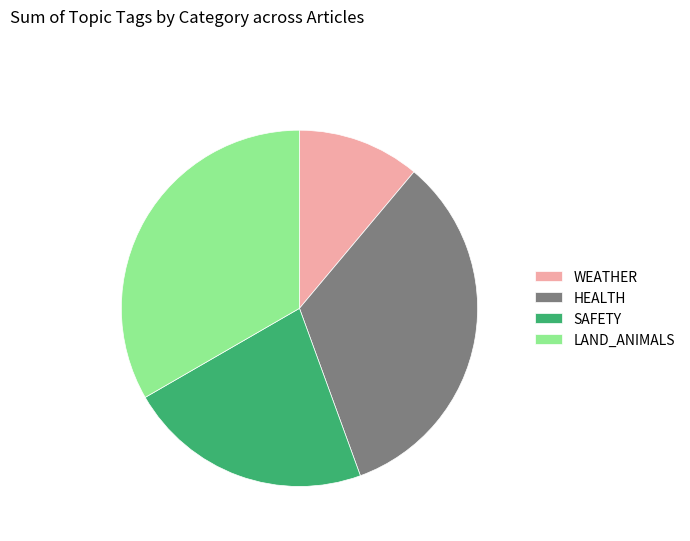

Which slice is the smallest?

WEATHER